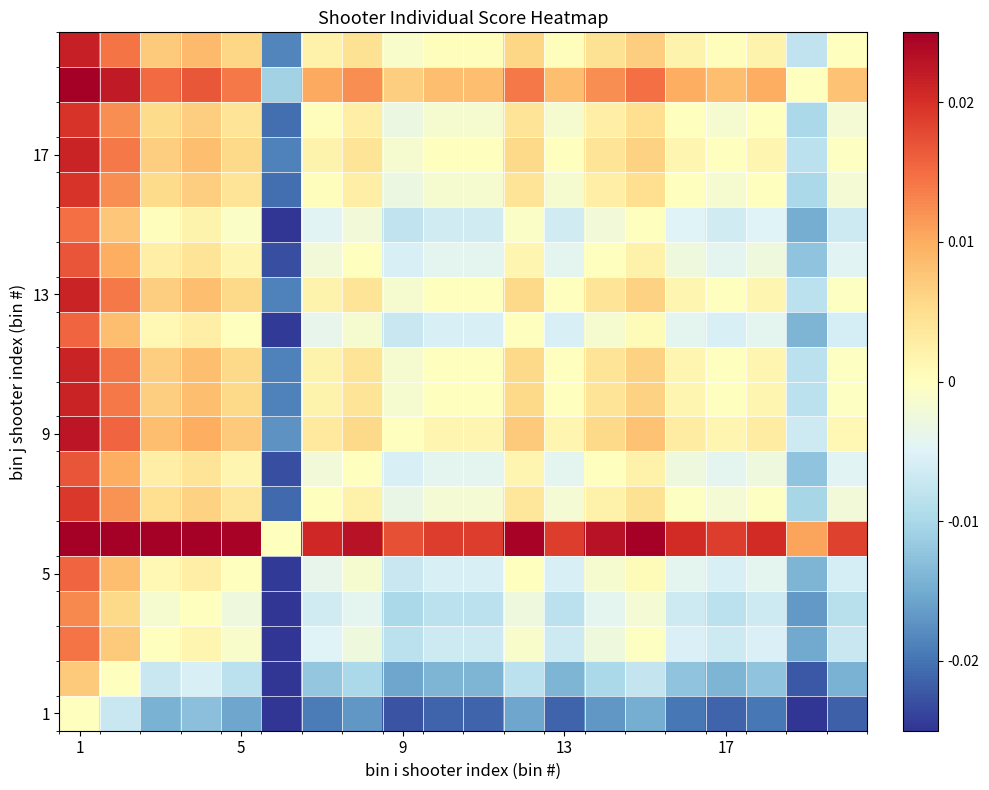

At which category is the sum across all series the highest?

1